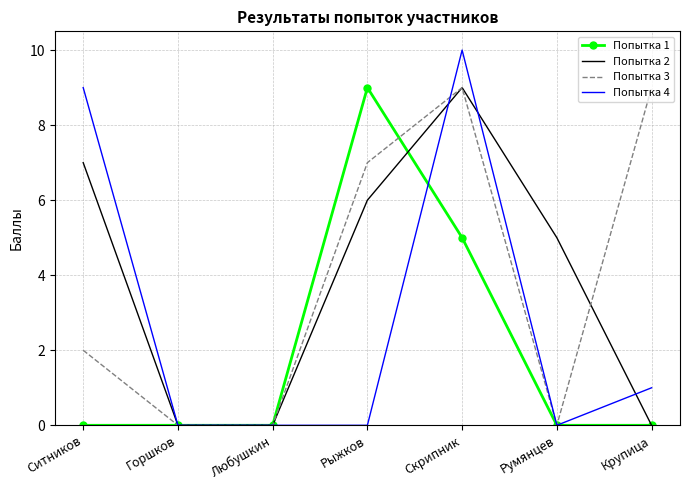

Is the value of Попытка 1 at Рыжков greater than the value of Попытка 4 at Скрипник?

No